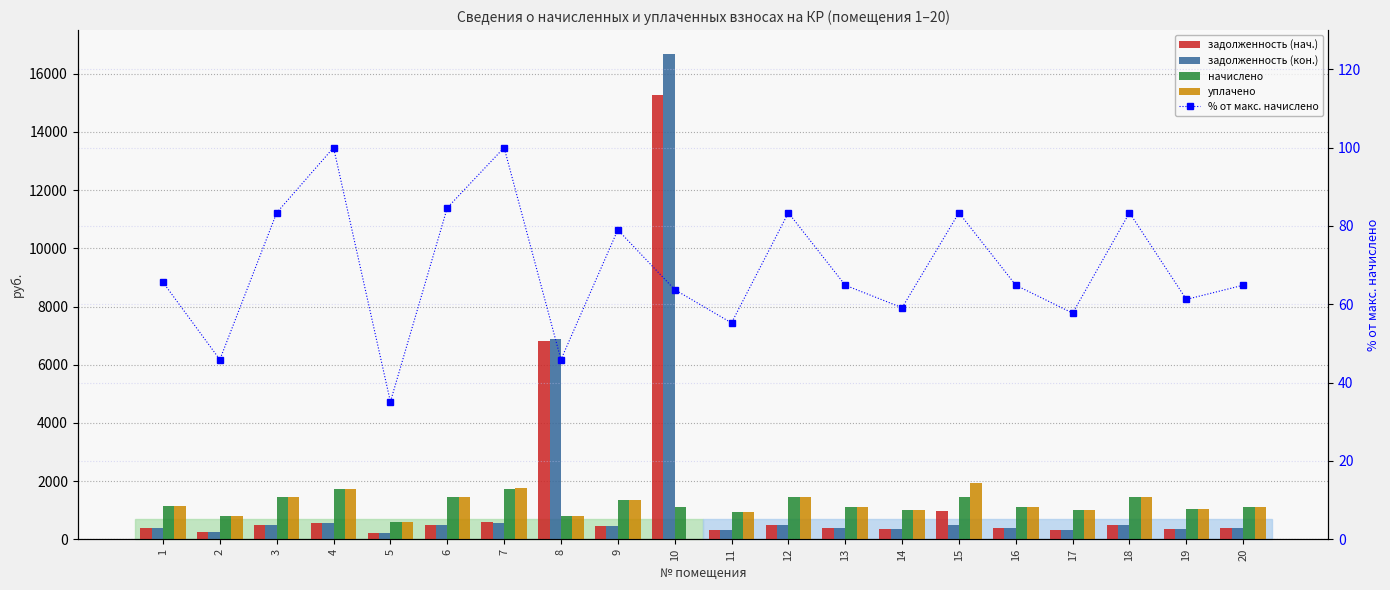

At which category does the chart reach its peak across all series?

10